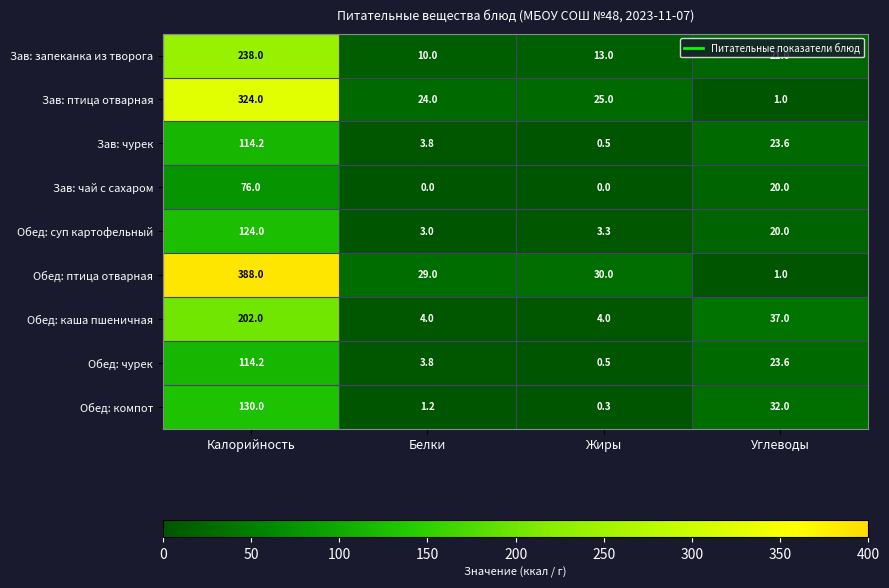

How many distinct data groups are displayed?

9